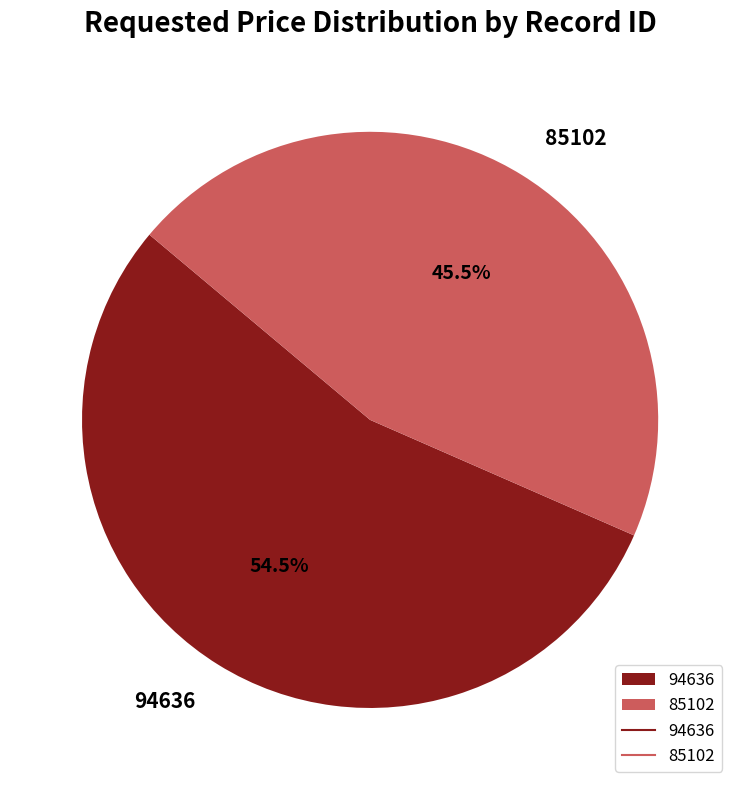

How many segments does this pie chart have?

2